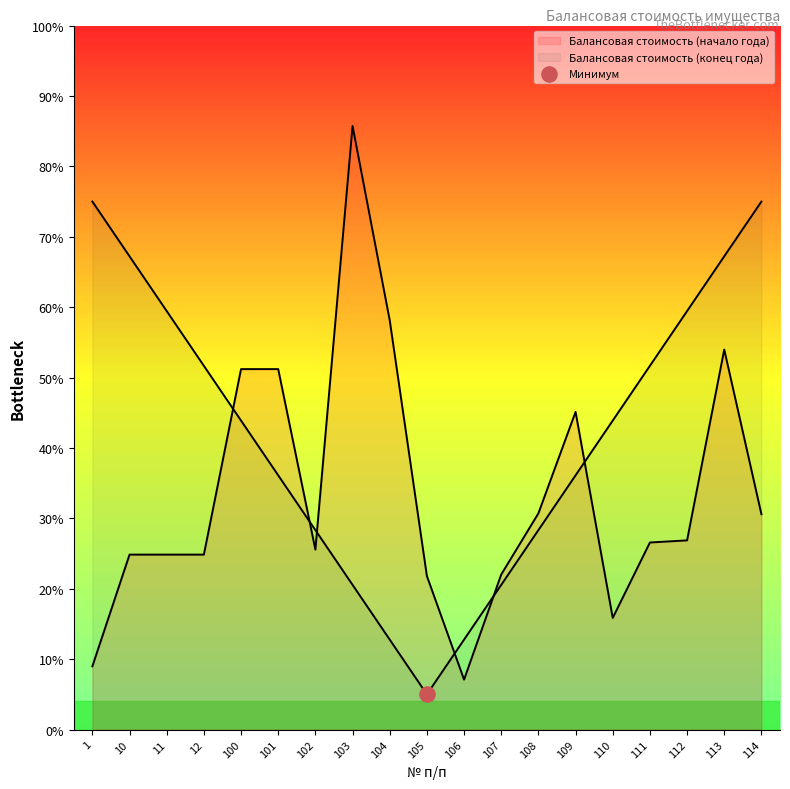

Between 12 and 1, which is larger?

12